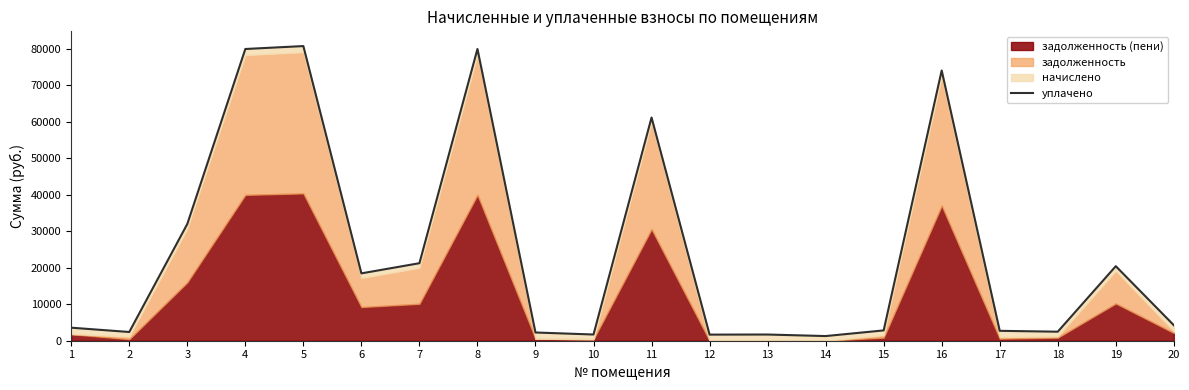

Does the chart have visible grid lines?

No